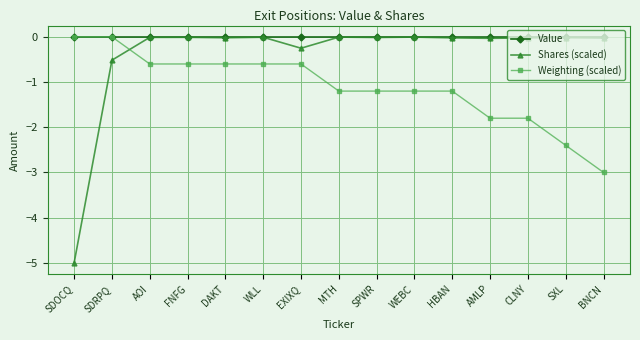

How many data points in Weighting (scaled) are less than -1?

8